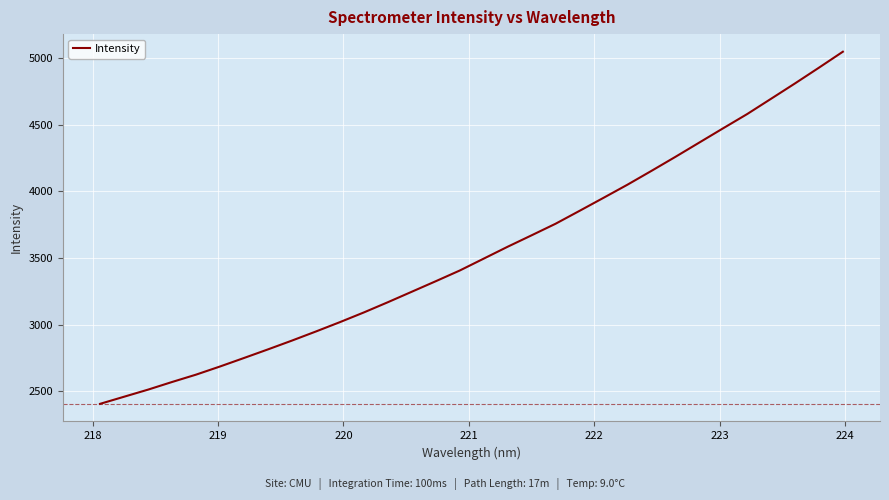

Reading left to right, extract all data points from this chart.

2405.7	2459.0	2512.3	2569.6	2624.7	2685.9	2749.7	2814.3	2880.3	2948.6	3018.8	3091.6	3168.2	3247.0	3325.9	3406.1	3495.3	3584.6	3670.4	3757.2	3853.9	3951.5	4050.1	4153.5	4258.8	4366.3	4473.9	4580.2	4695.1	4810.3	4928.3	5048.2